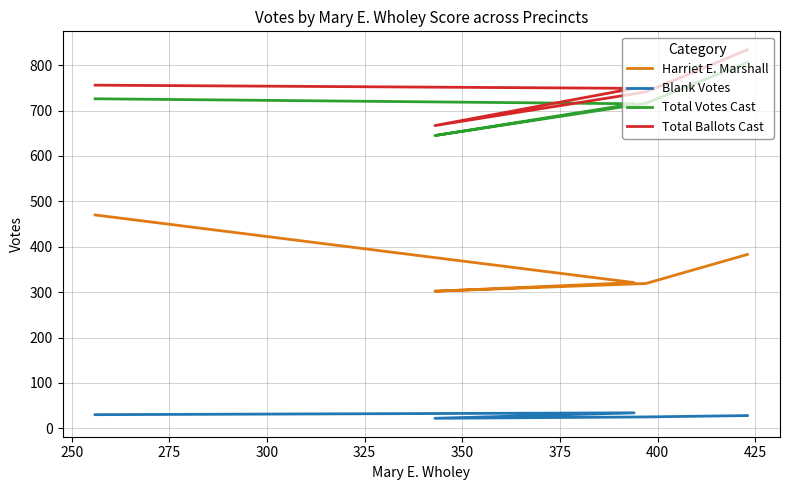

What is the lowest value of the Total Votes Cast series?

645